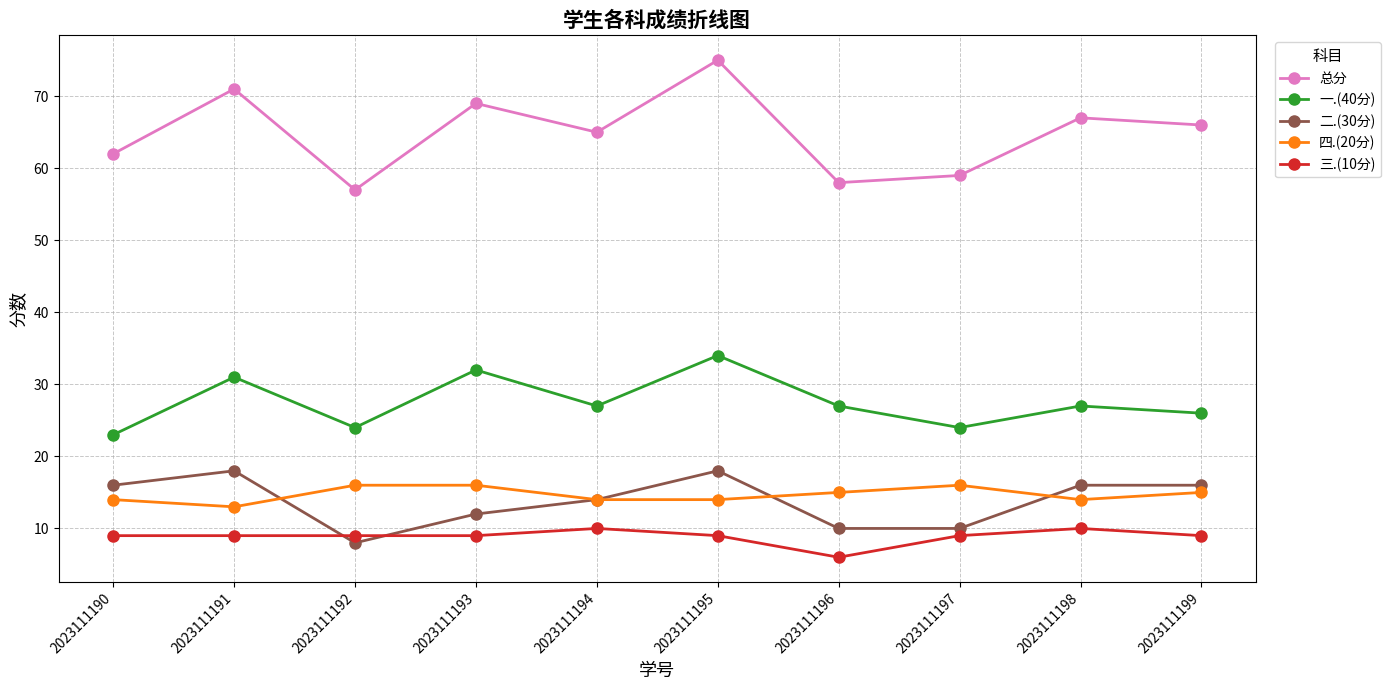

What is the spread (max minus min) of values at 2023111198?

57